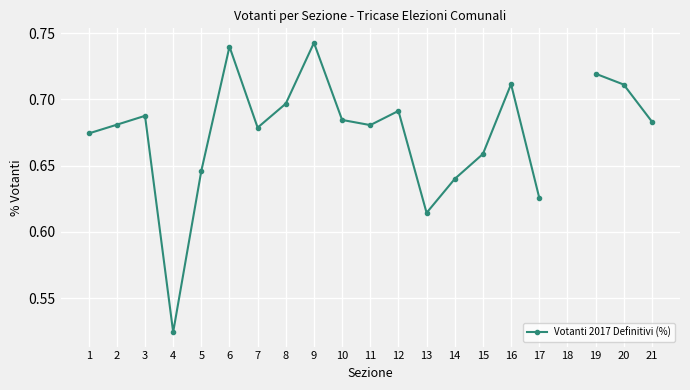

Between 11 and 8, which is larger?

8